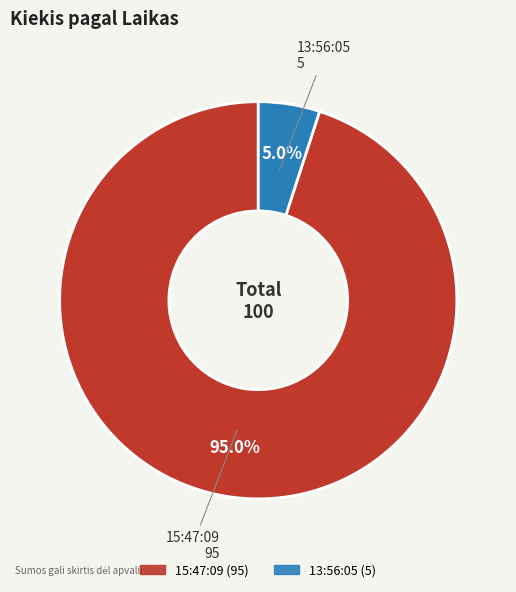

What percentage is the 13:56:05 slice, to the nearest percent?

5%